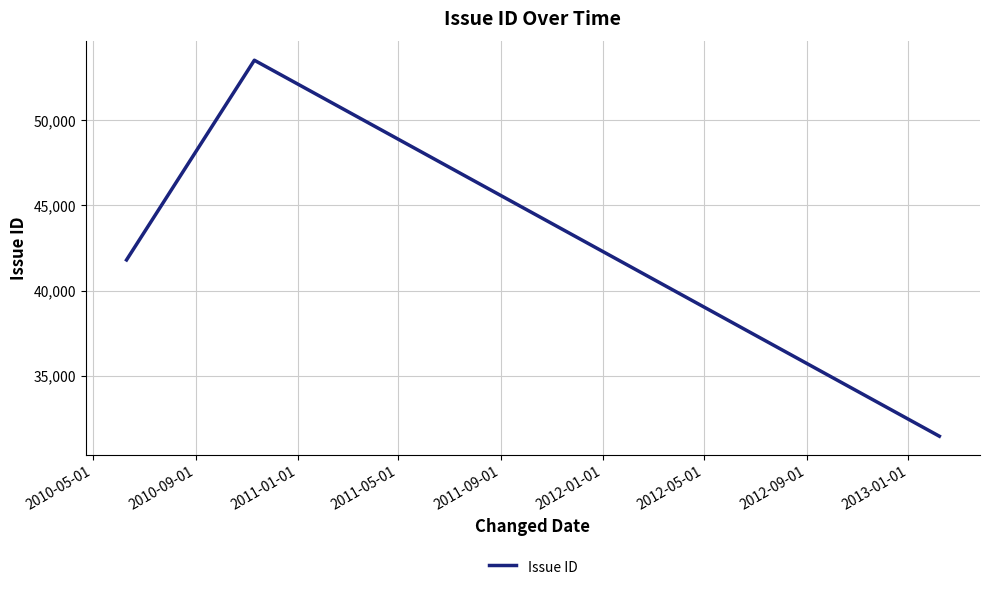

What is the difference between the maximum and minimum values?

22054